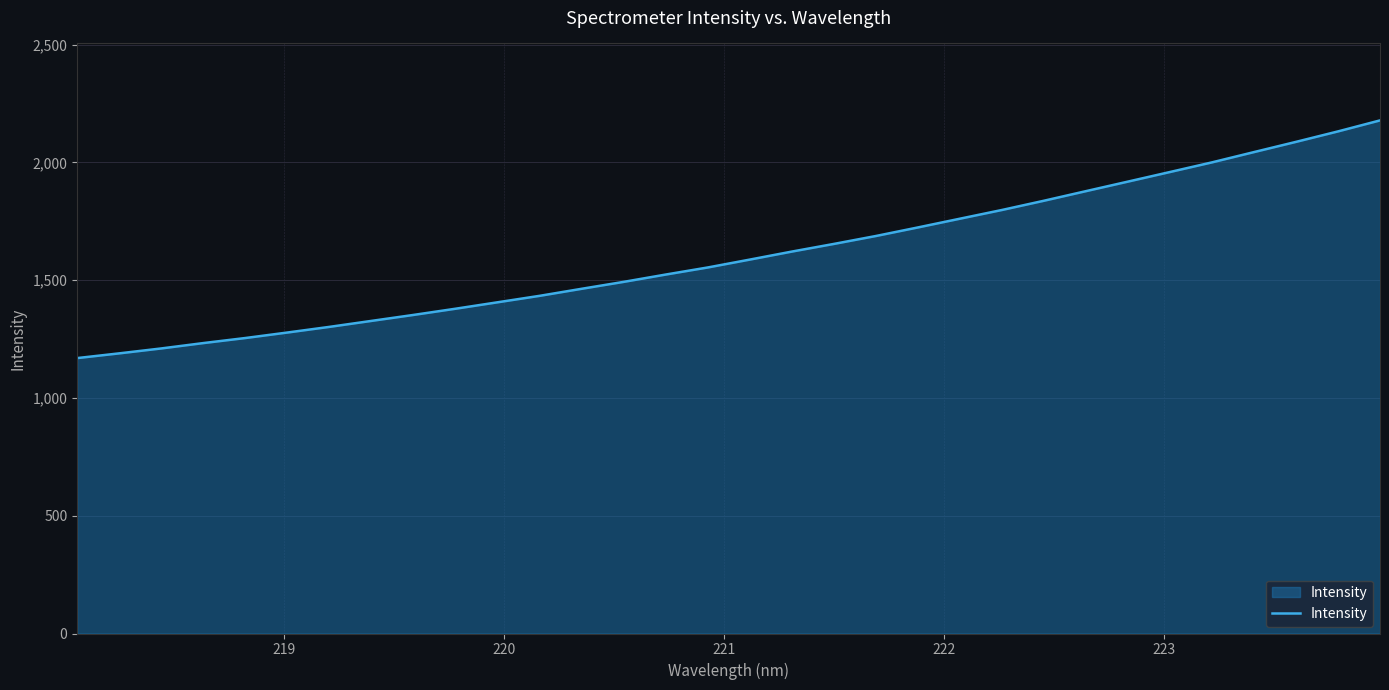

What is the smallest value displayed?

1169.0